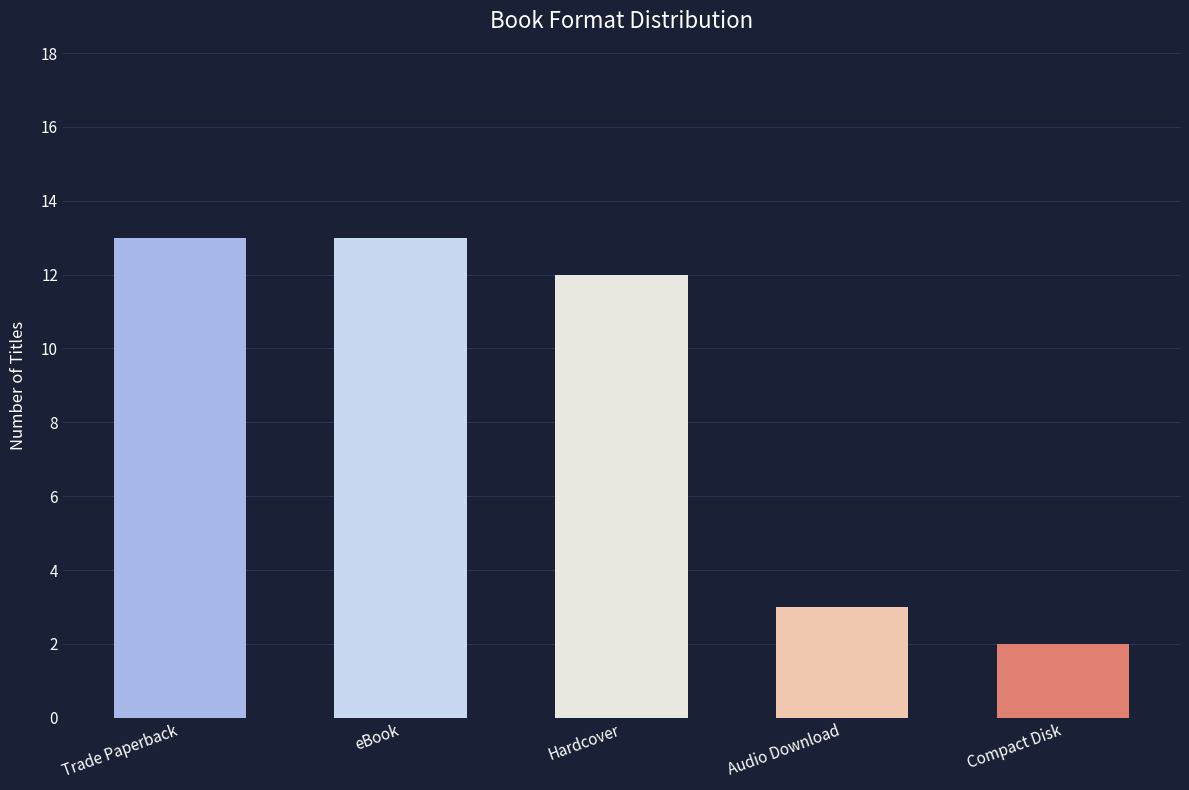

How many values are below 12?

2